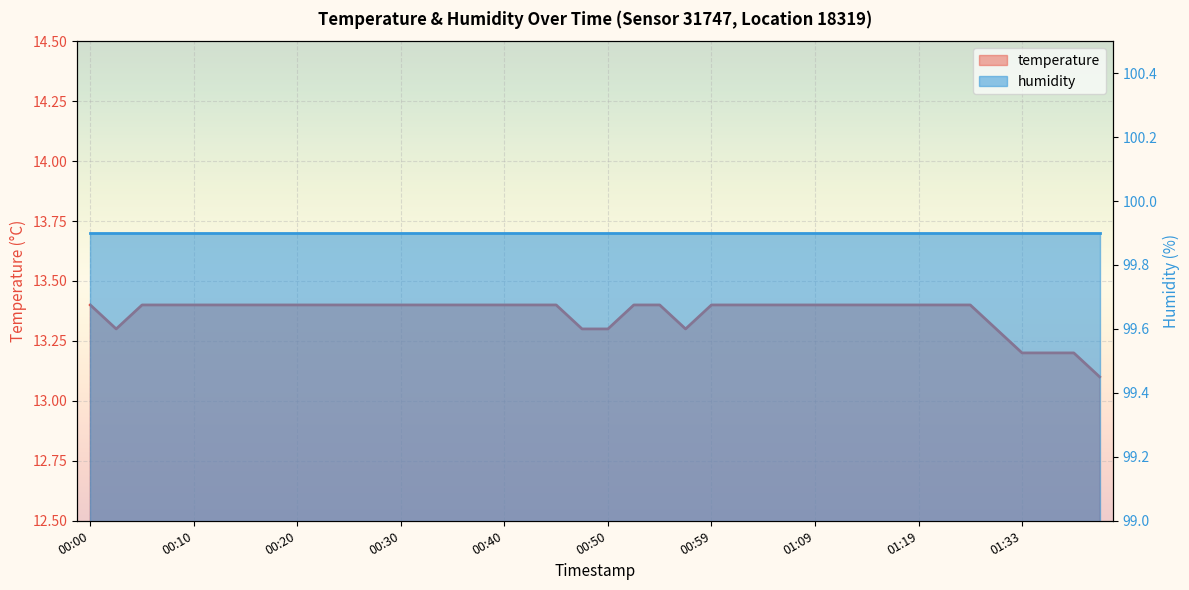

List the labels in order of value, smallest first.

01:41, 01:33, 01:36, 01:38, 00:03, 00:47, 00:50, 00:57, 01:30, 00:00, 00:05, 00:08, 00:10, 00:13, 00:15, 00:18, 00:20, 00:23, 00:25, 00:27, 00:30, 00:32, 00:35, 00:37, 00:40, 00:42, 00:45, 00:52, 00:54, 00:59, 01:02, 01:04, 01:07, 01:09, 01:12, 01:14, 01:17, 01:19, 01:22, 01:24